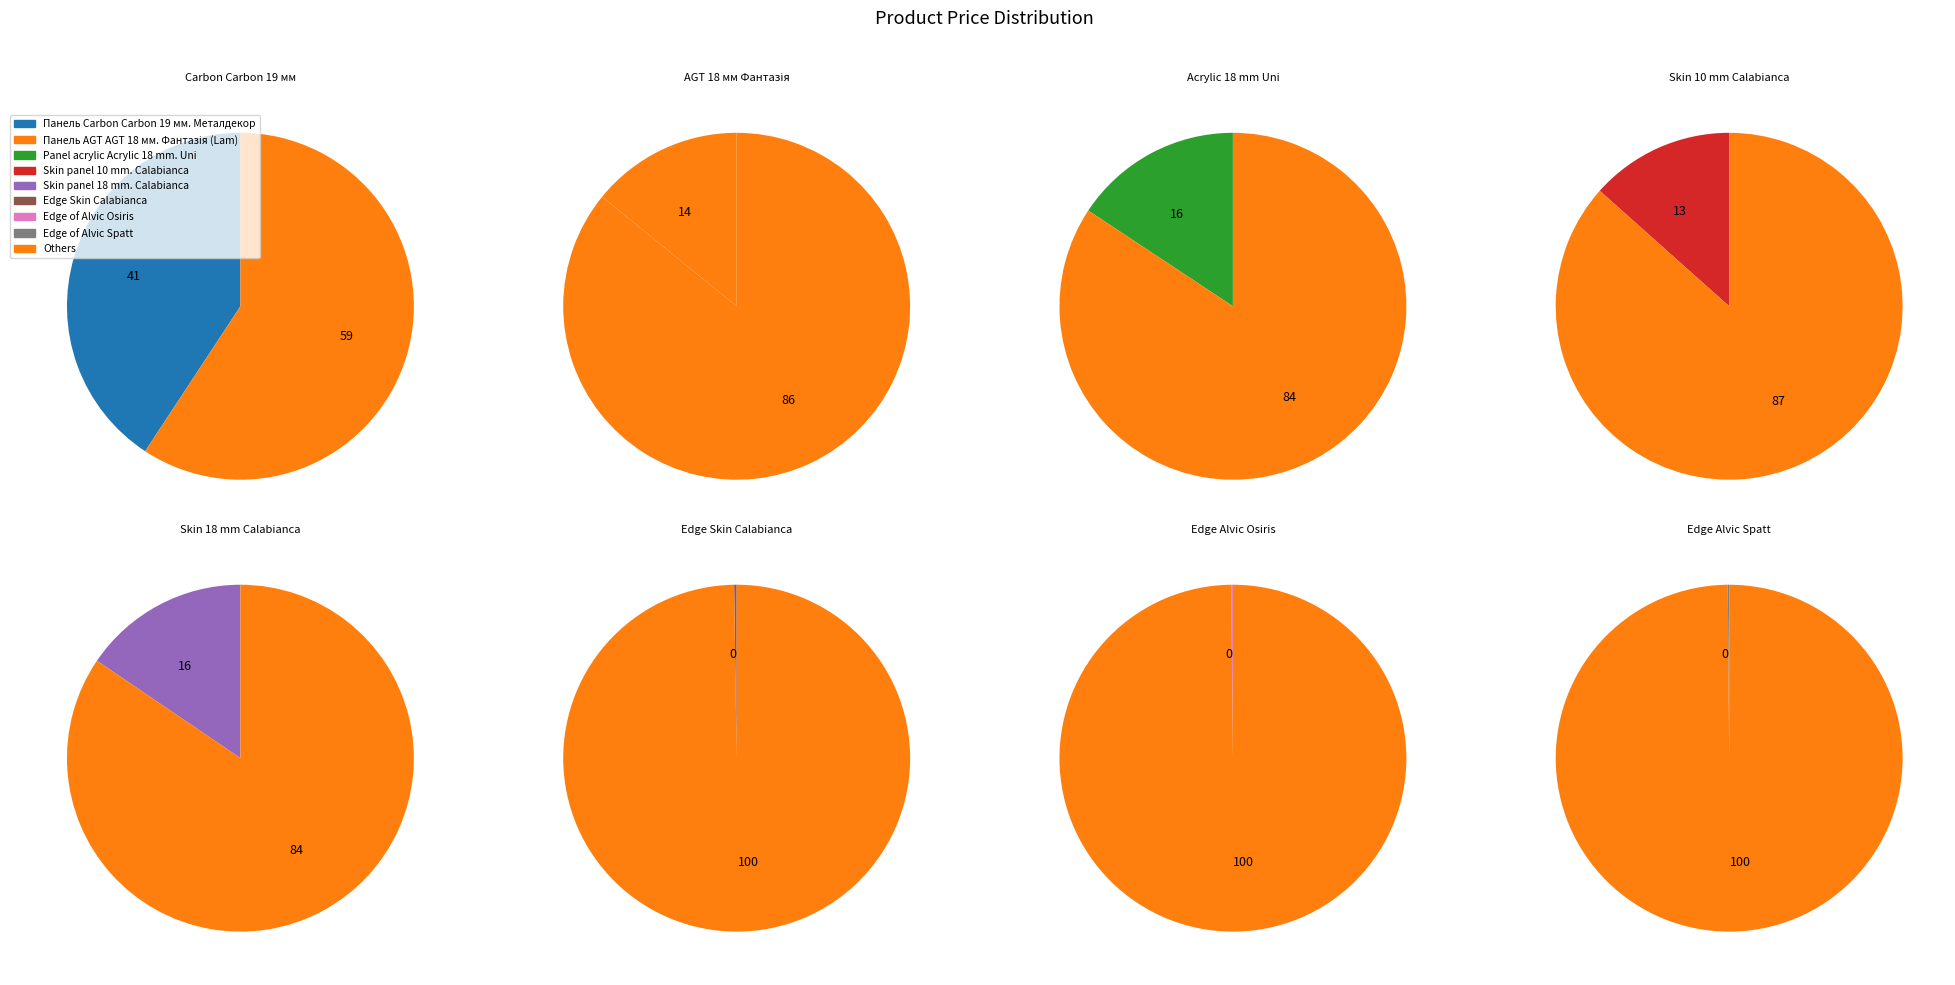

Combined, do Skin panel 10 mm. Calabianca and Edge of Alvic Spatt account for over 50%?

No